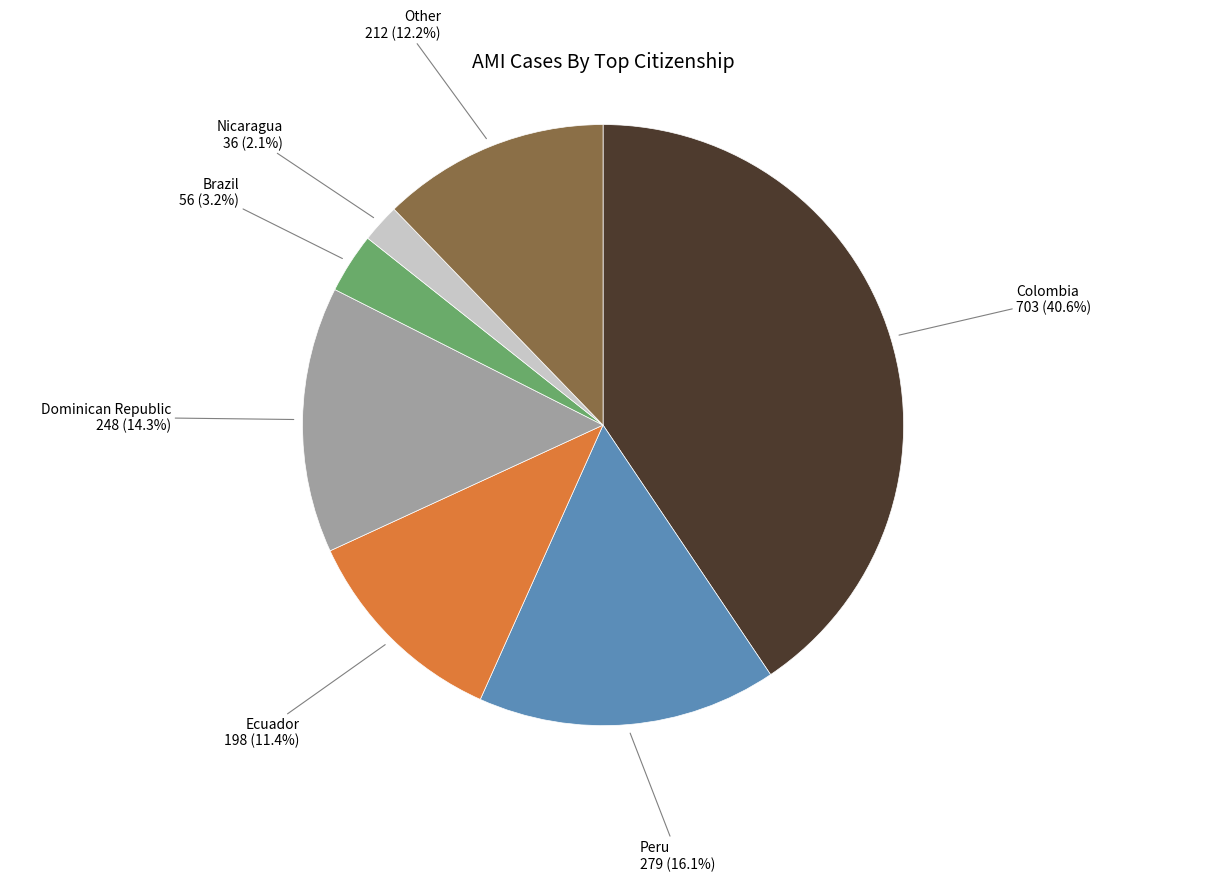

Count the number of slices in the pie.

7